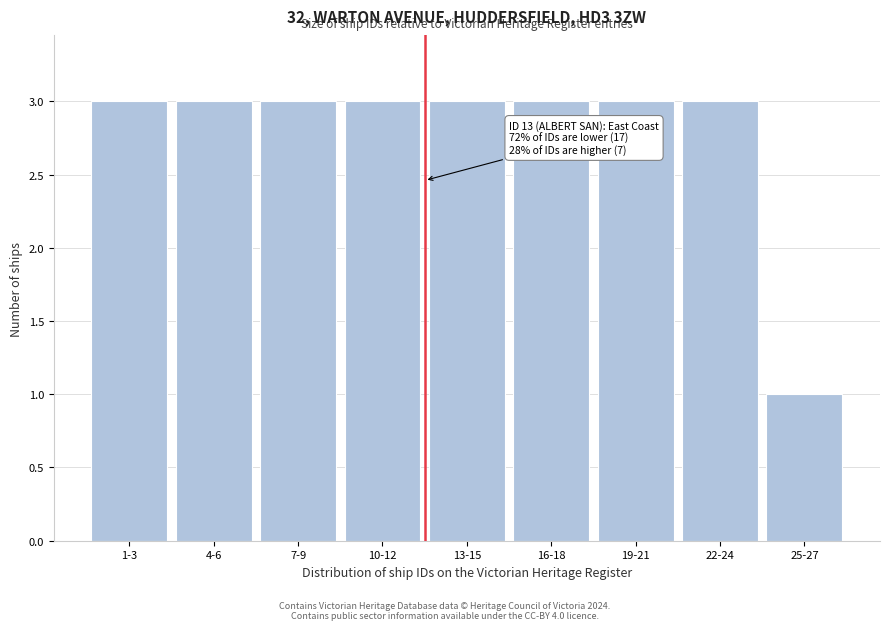

Reading left to right, what are all the values shown in this chart?

3	3	3	3	3	3	3	3	1